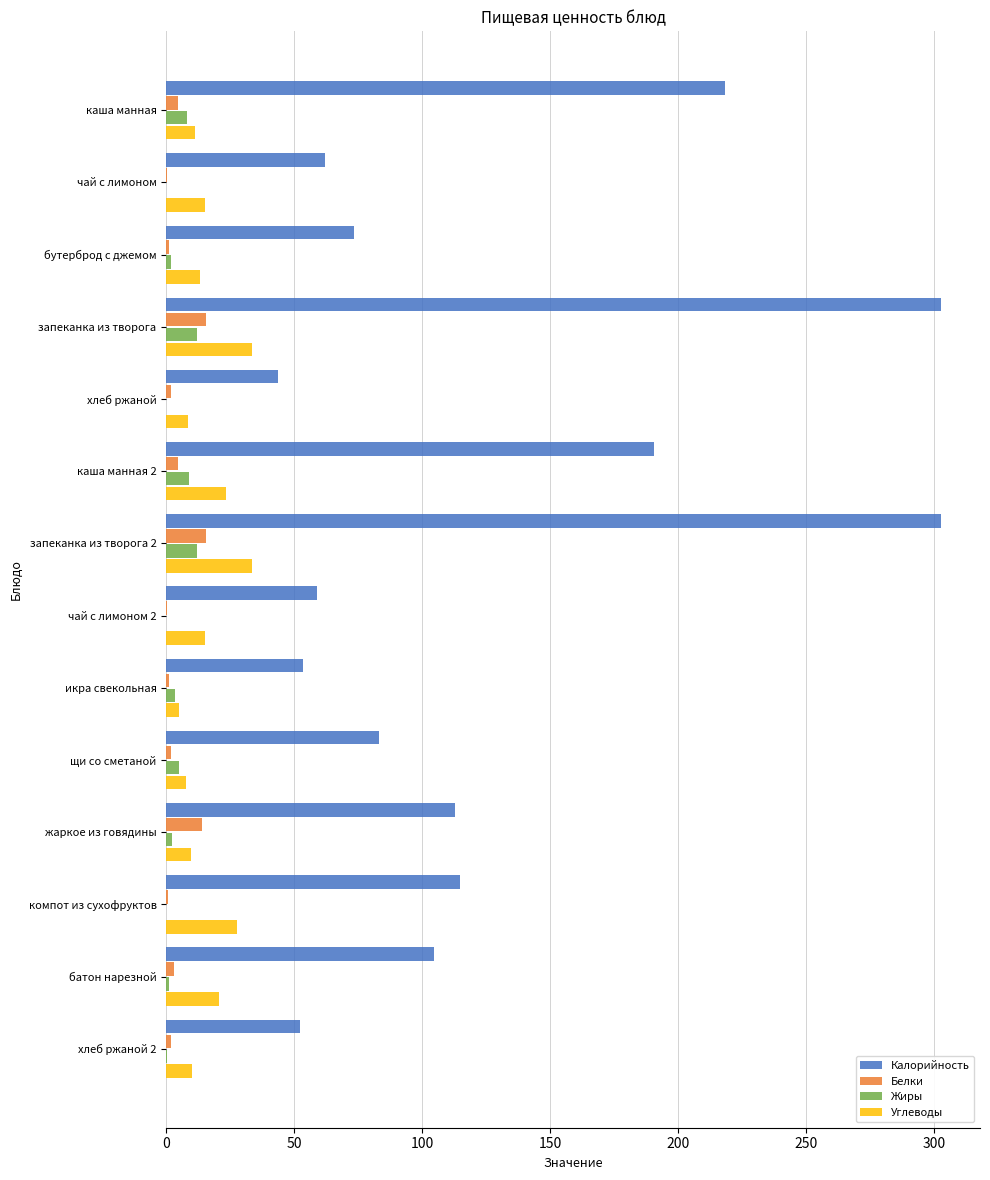

Which series has the largest range (max minus min)?

Калорийность